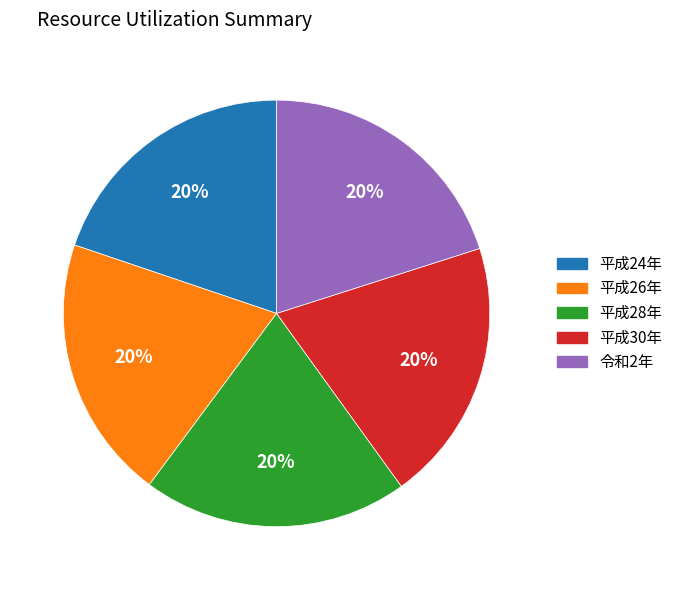

Is it true that 平成30年 is 5% of the pie?

False